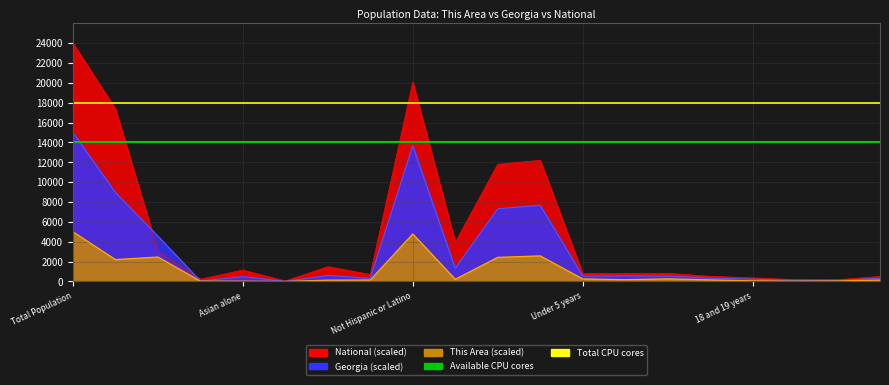

True or false: National has a value of 582.2 at Asian alone.

False